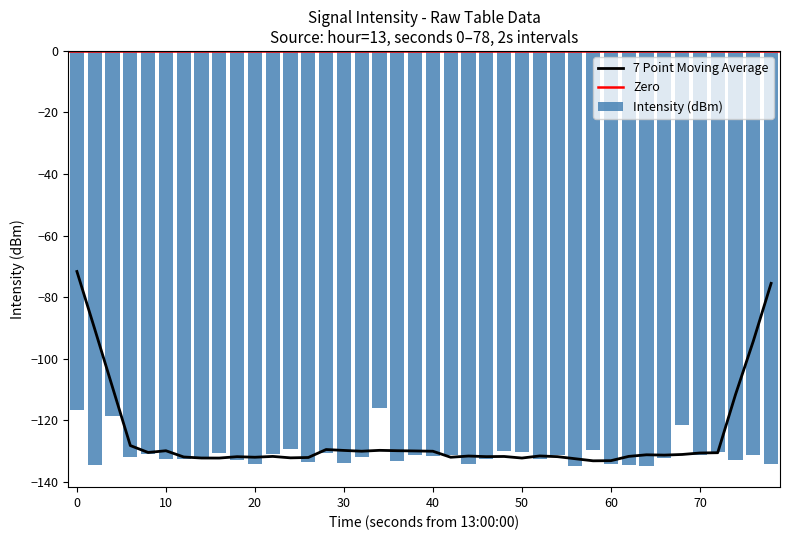

Are the bars horizontal?

No